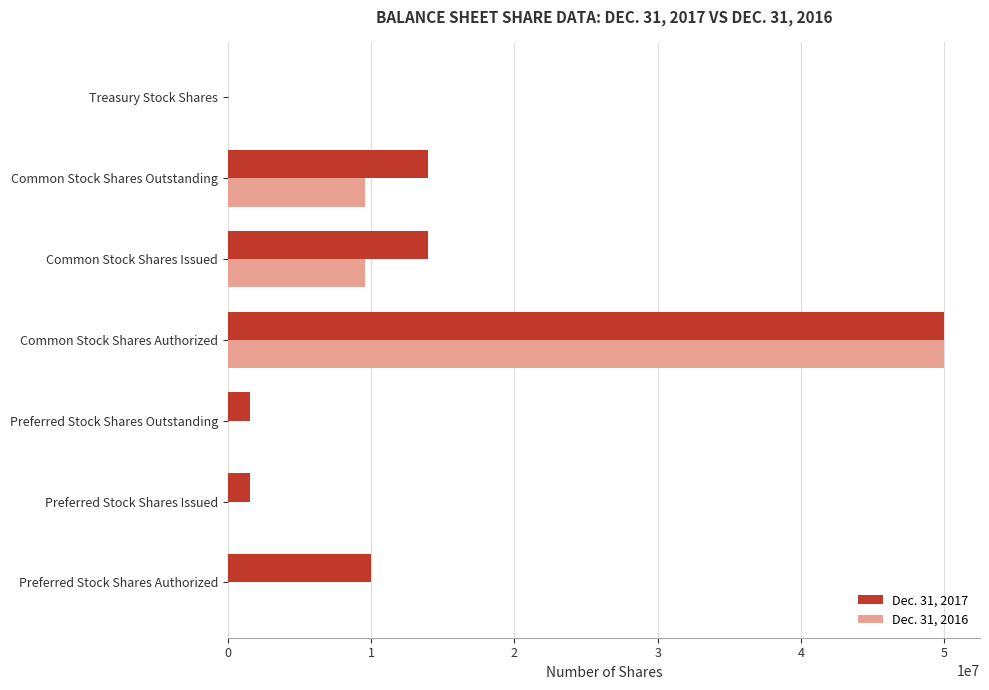

Which category has the highest value across all series?

Common Stock Shares Authorized